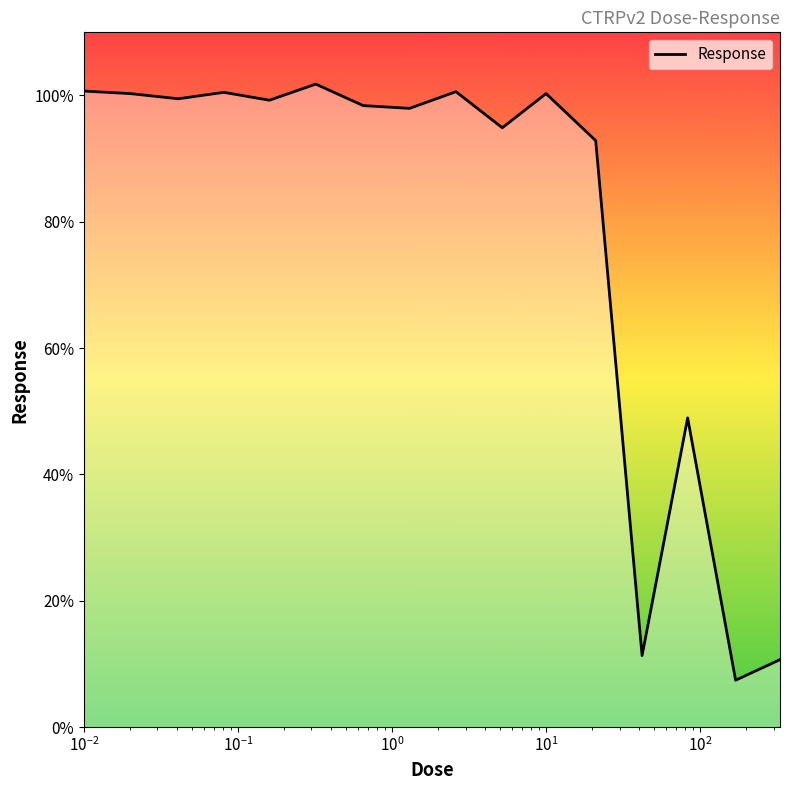

What is the greatest value displayed?

101.8